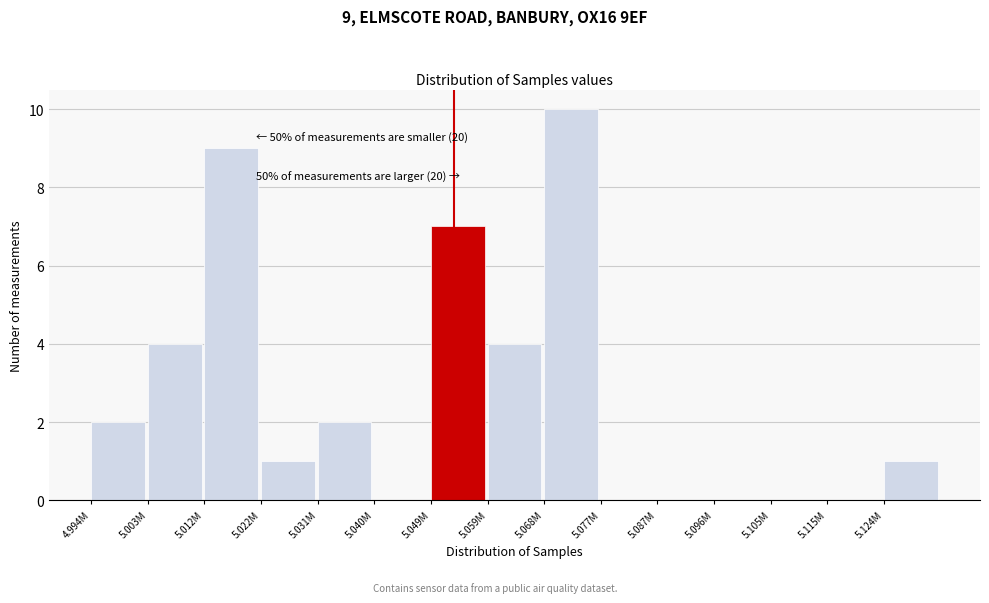

Reading left to right, list all the values displayed in this chart.

4.994M=2	5.003M=4	5.012M=9	5.022M=1	5.031M=2	5.040M=0	5.049M=7	5.059M=4	5.068M=10	5.077M=0	5.087M=0	5.096M=0	5.105M=0	5.115M=0	5.124M=1